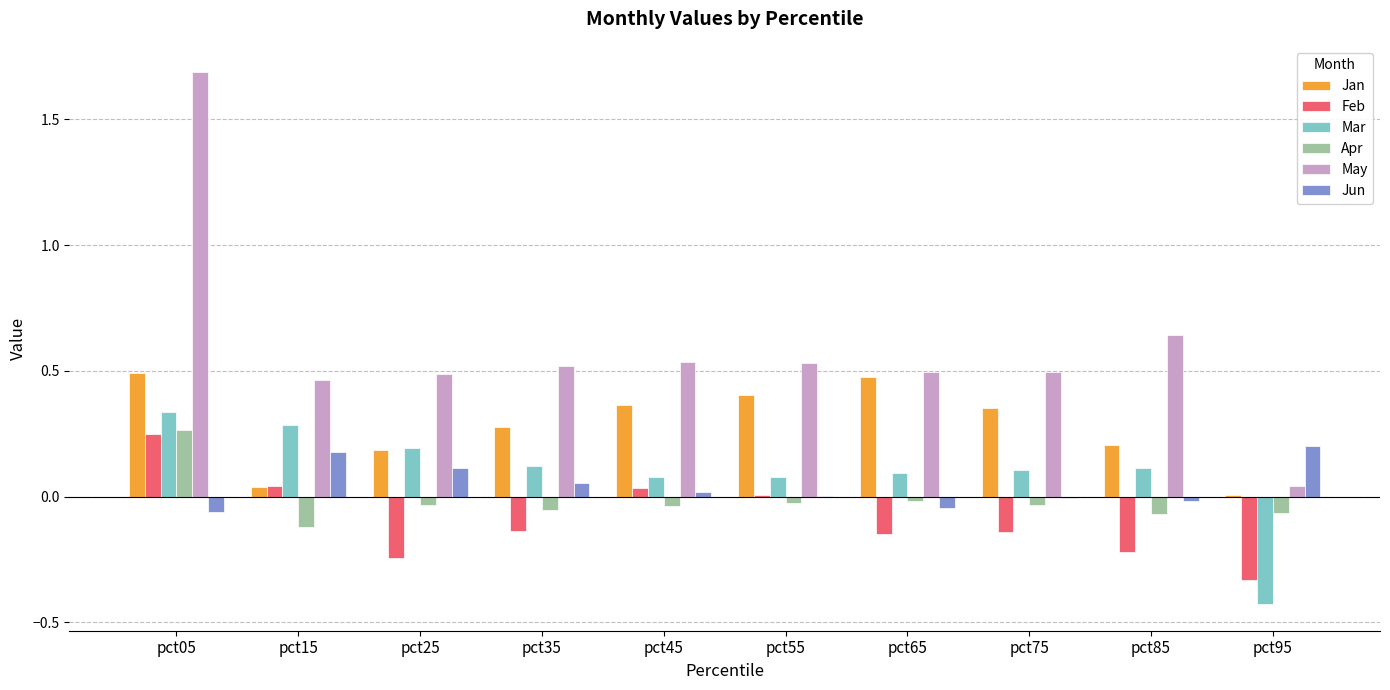

The value of Jan at pct35 is 0.2. True or false?

False